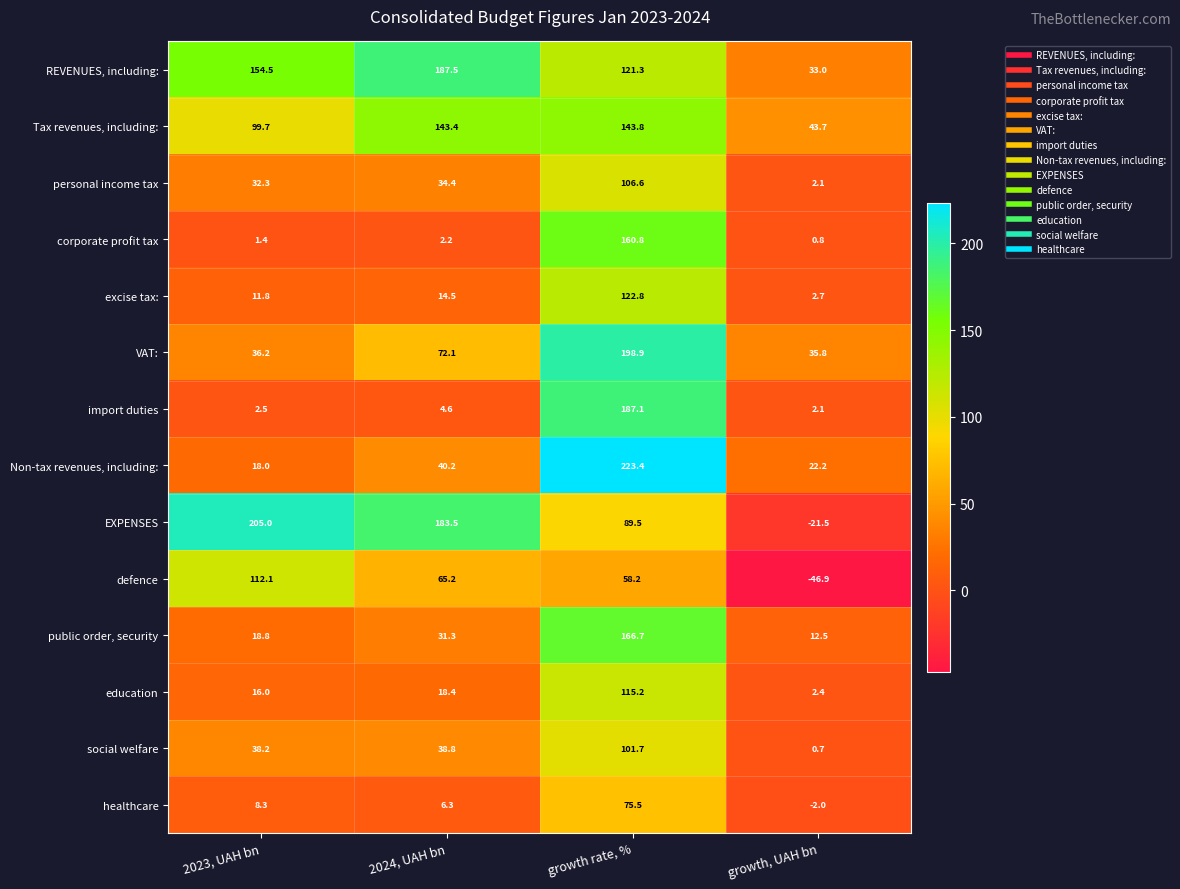

True or false: Non-tax revenues, including: has a value of 24.5 at 2024, UAH bn.

False